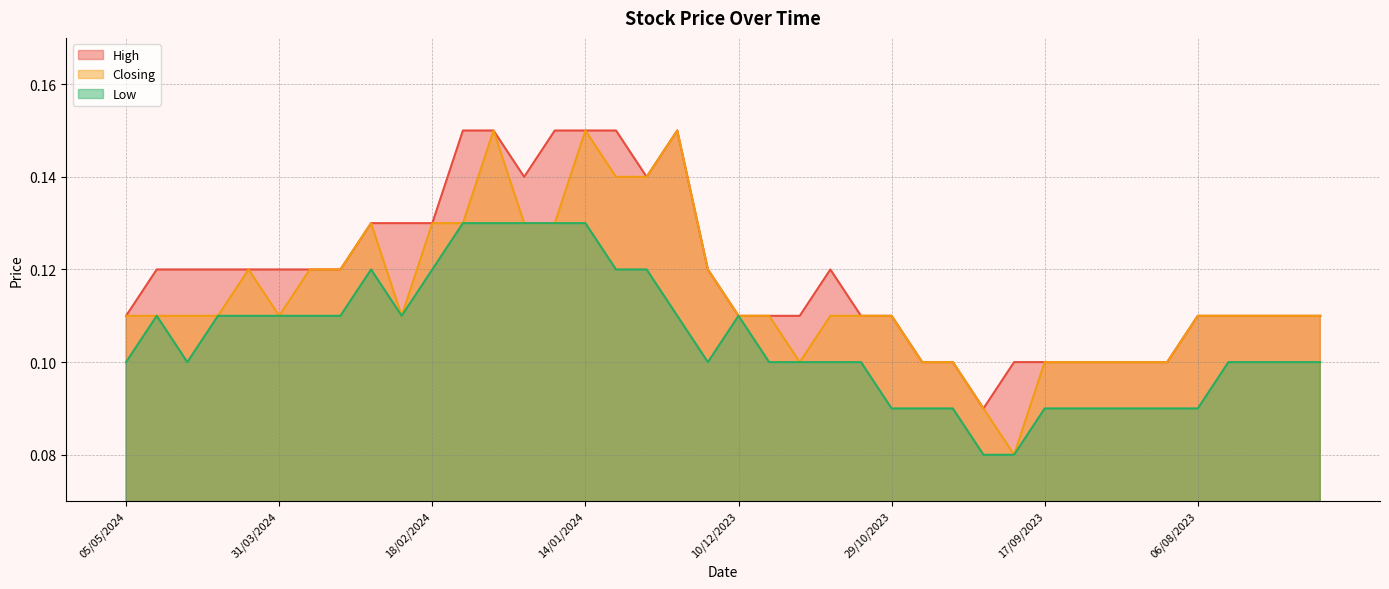

Where is Low nearest to the value 0?

08/10/2023